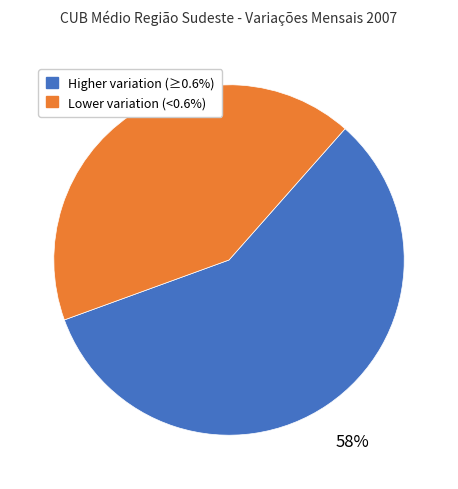

Is there a majority slice in this chart?

Yes